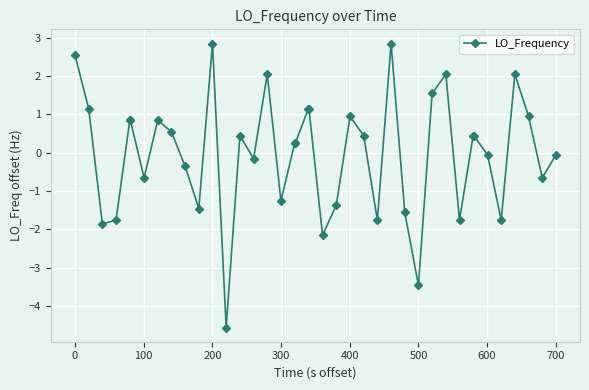

How many lines are shown in the chart?

1